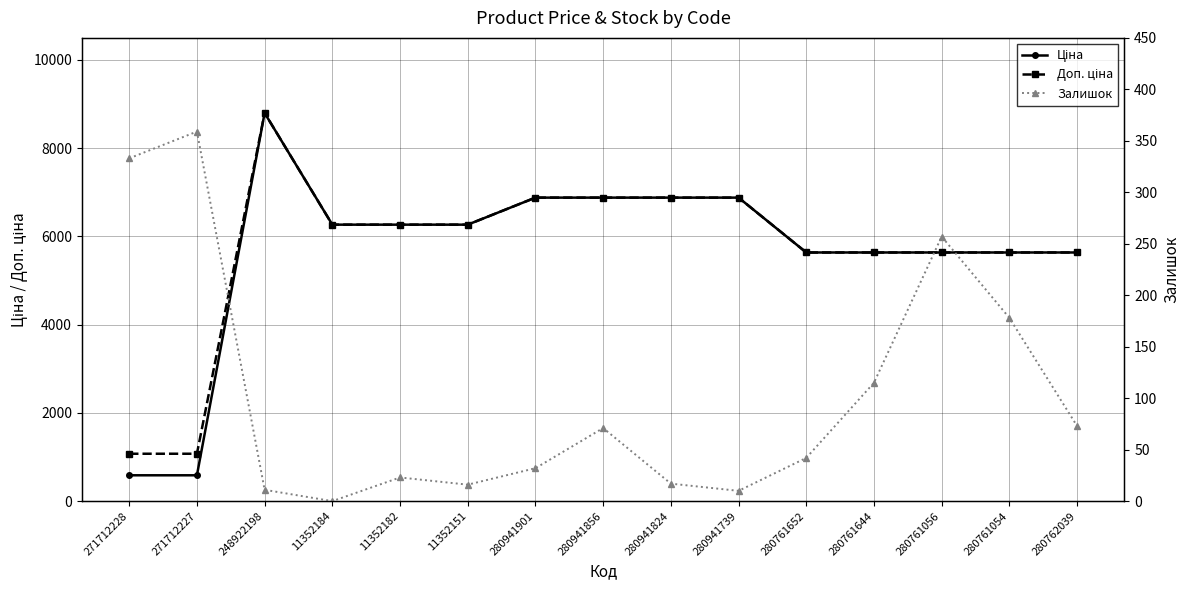

What is the sum of the Доп. ціна values at 280761054 and 11352151?

11902.7